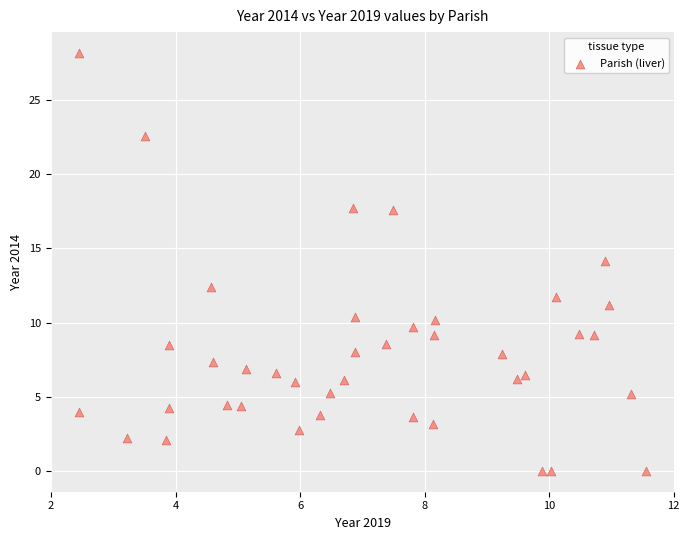

What is the range of Y values (max minus min)?

28.2